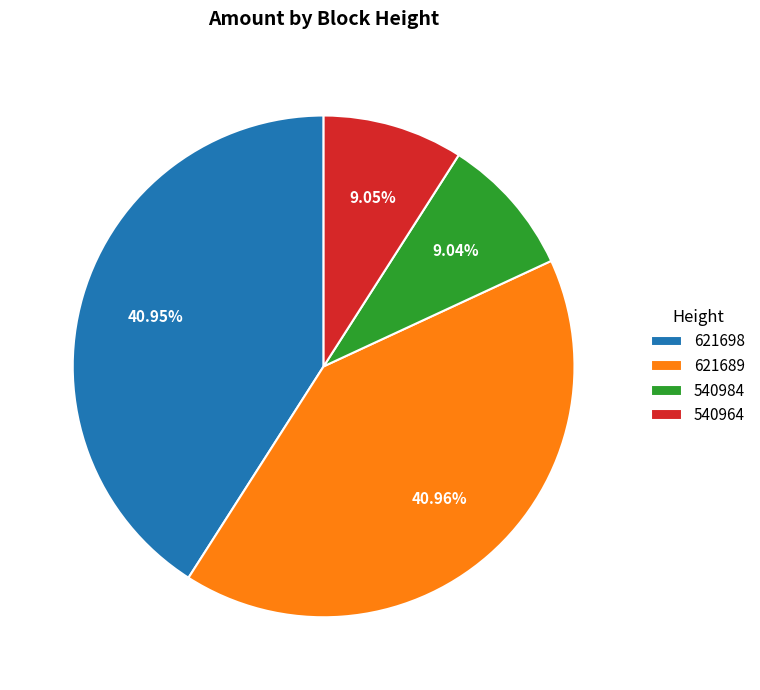

To the nearest percent, what portion does 540964 represent?

9%